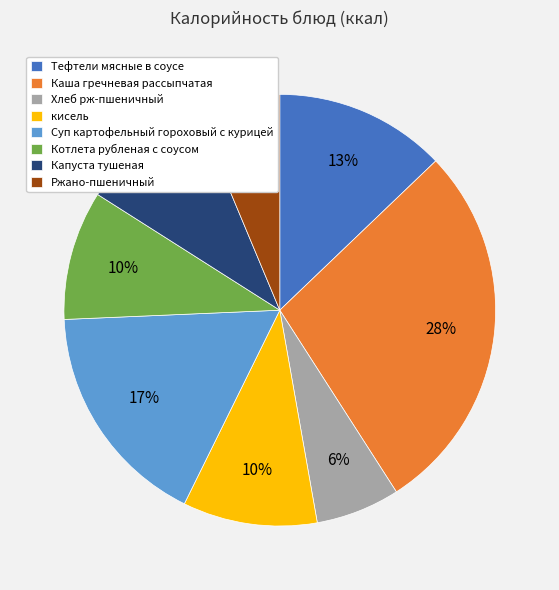

The Котлета рубленая с соусом slice represents 16% of the pie. True or false?

False